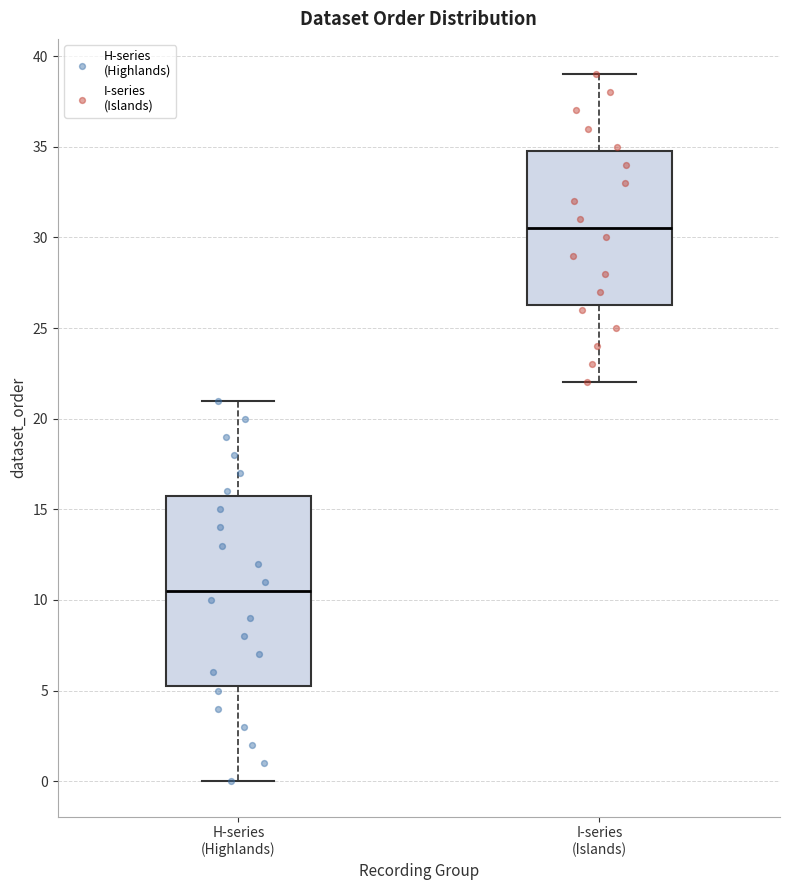

Reading left to right, read every box against the y-axis: the position of its median line, the range the box covers, and the ends of its whiskers. The values are not printed on the chart, so give them approximately, as read against the axis.

H-series (Highlands): median 10.5, box 5.5 to 16.0, whiskers 0.0 to 21.0
I-series (Islands): median 30.5, box 26.5 to 35.0, whiskers 22.0 to 39.0